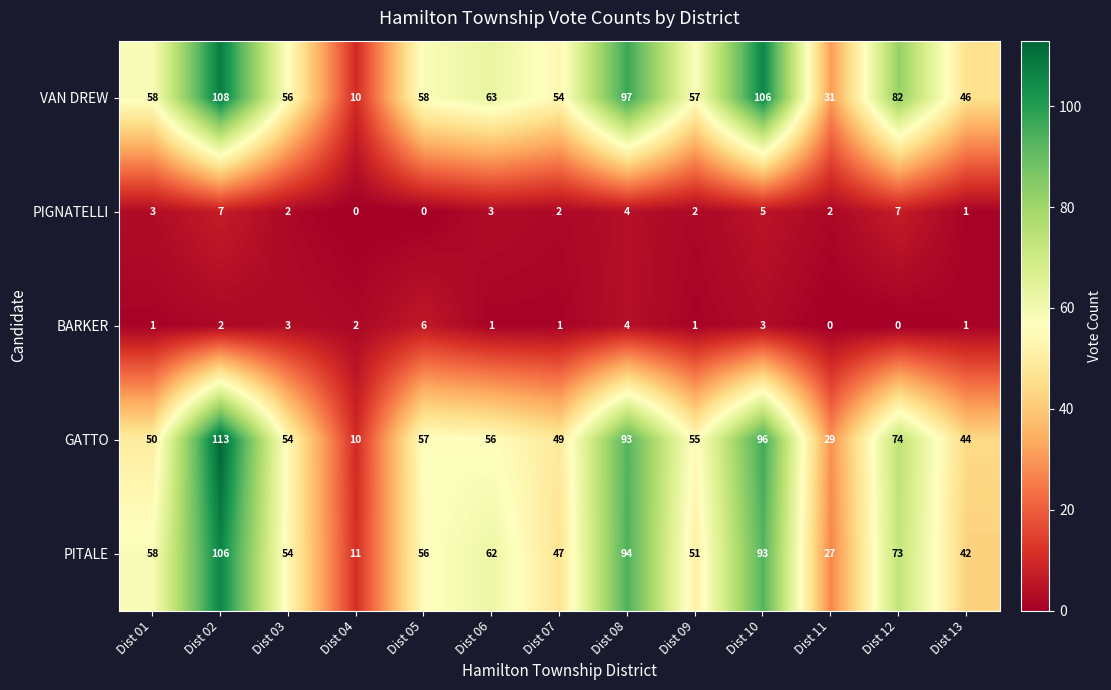

The value of BARKER at Dist 12 is 4. True or false?

False